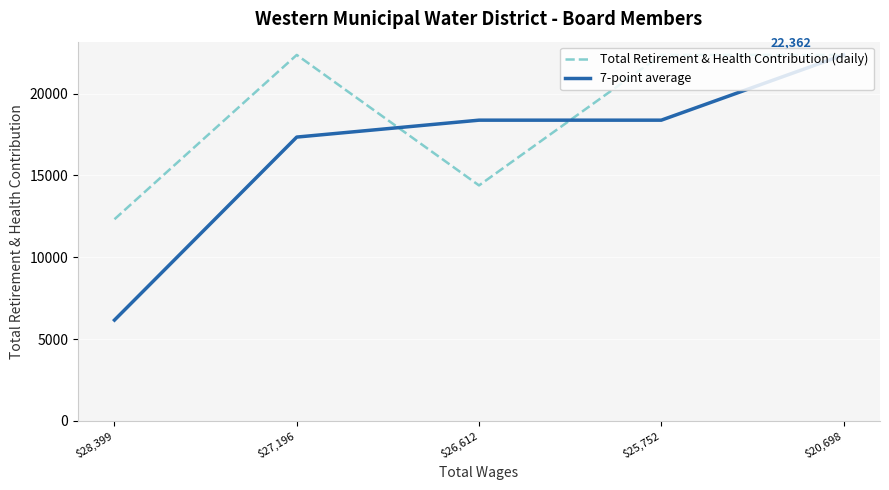

What is the spread (max minus min) of values at $27,196?

5019.5